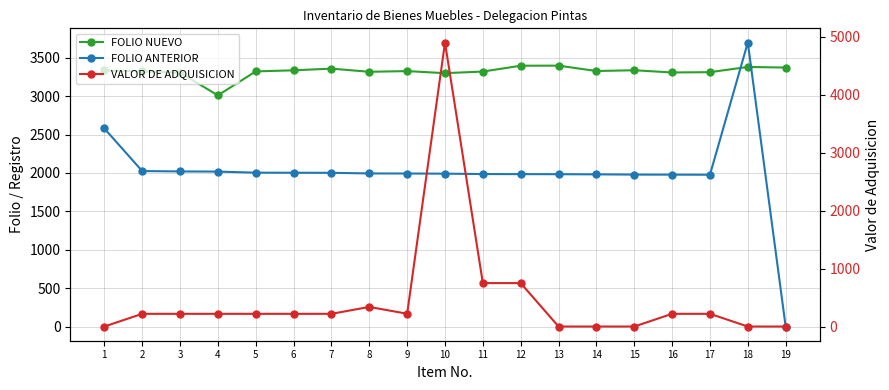

Does the chart have visible grid lines?

Yes